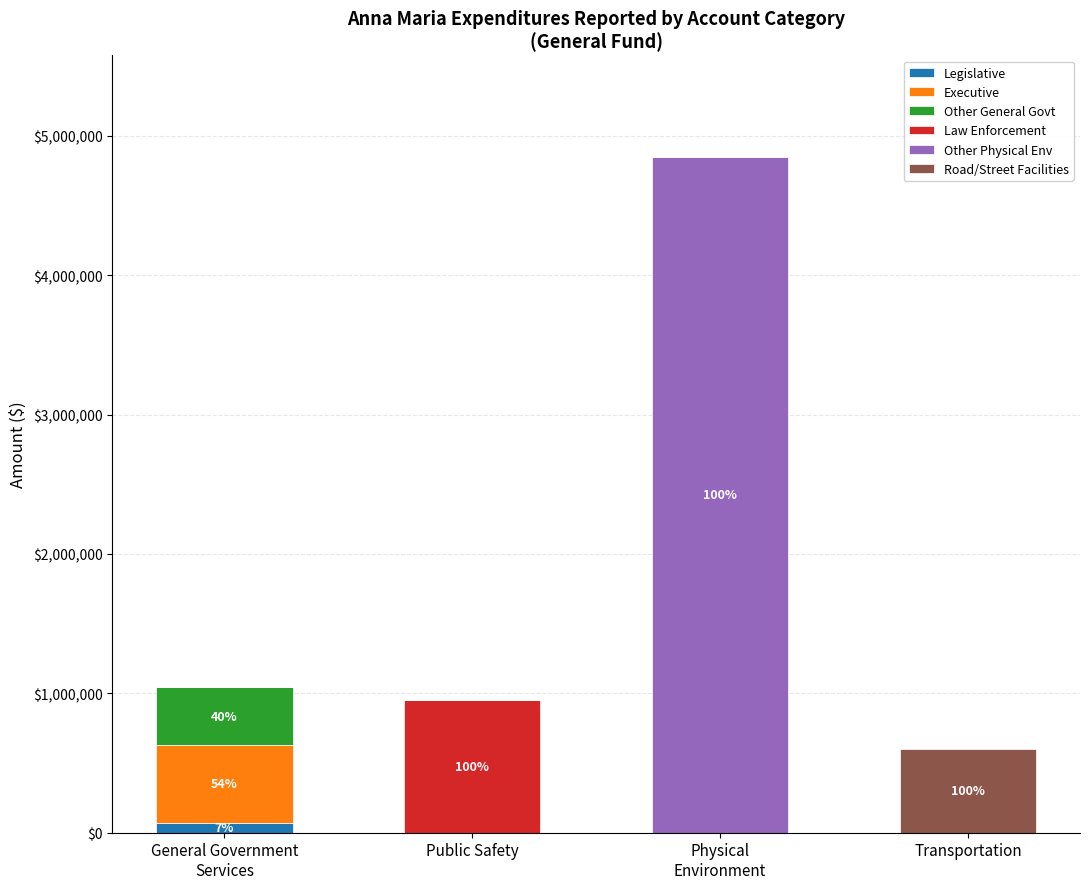

Are the bars horizontal?

No